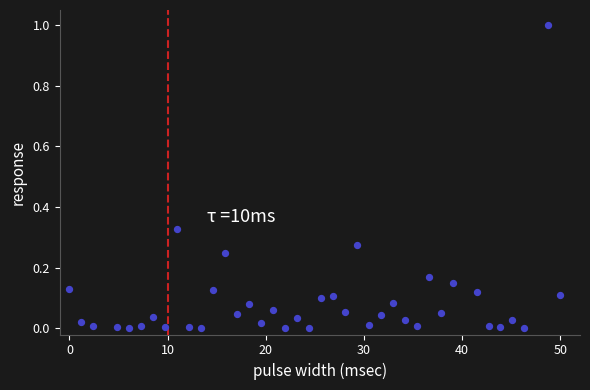

What is the range of Y values (max minus min)?

1.0